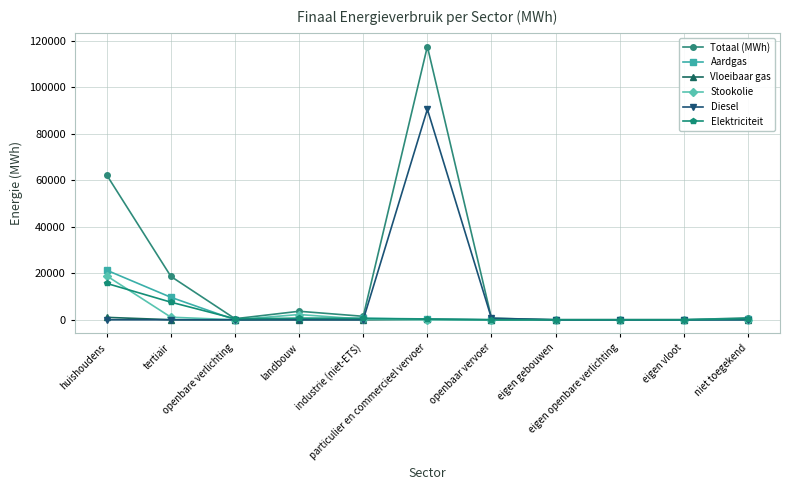

What is the maximum value shown in the chart?

117613.7